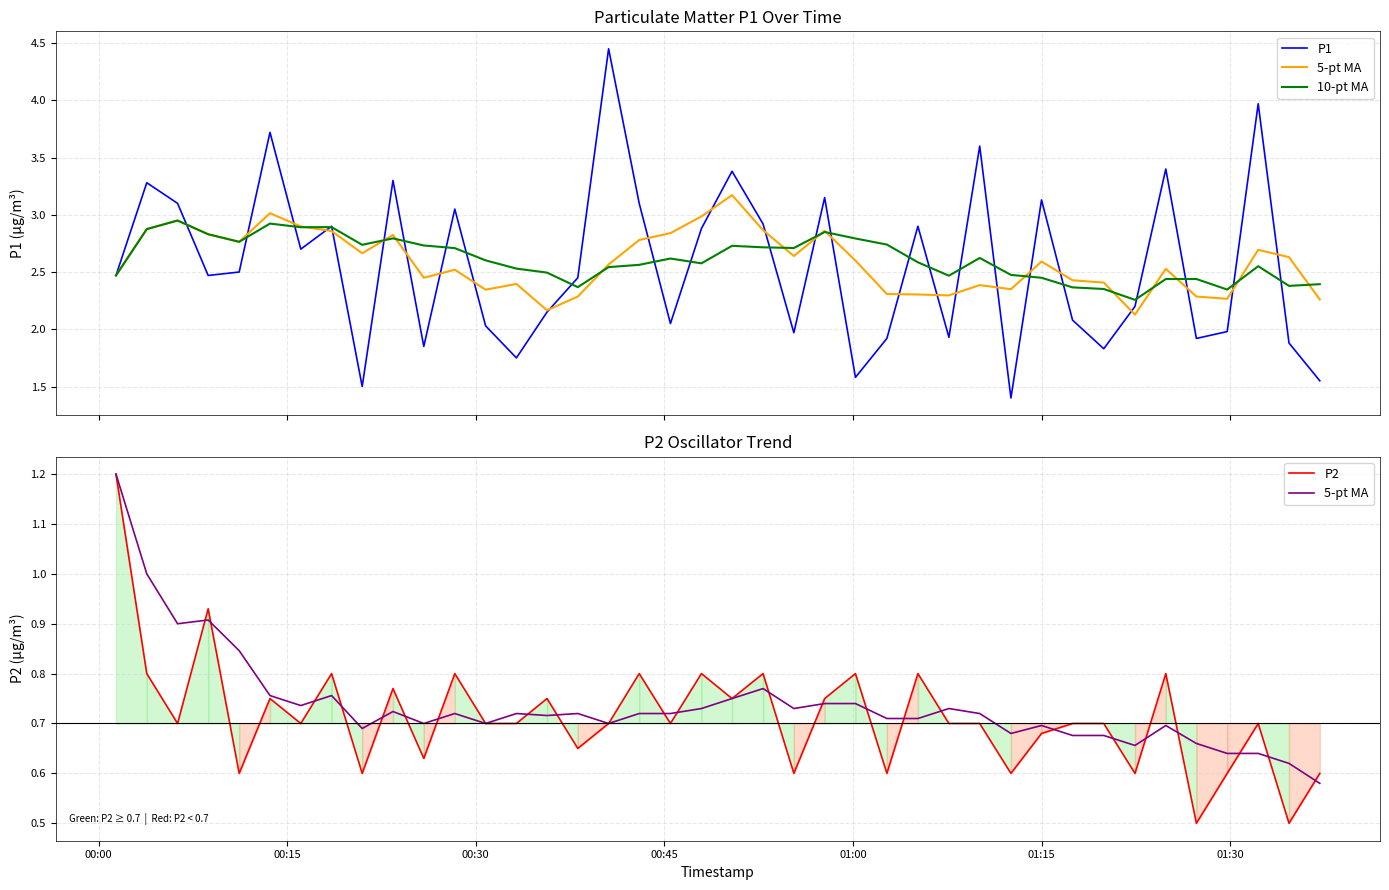

Reading right to left, what are all the values shown in this chart?

P1: 1.6	1.9	4.0	2.0	1.9	3.4	2.2	1.8	2.1	3.1	1.4	3.6	1.9	2.9	1.9	1.6	3.1	2.0	2.9	3.4	2.9	2.0	3.1	4.5	2.5	2.1	1.8	2.0	3.0	1.9	3.3	1.5	2.9	2.7	3.7	2.5	2.5	3.1	3.3	2.5
5-pt MA: 0.6	0.6	0.6	0.6	0.7	0.7	0.7	0.7	0.7	0.7	0.7	0.7	0.7	0.7	0.7	0.7	0.7	0.7	0.8	0.8	0.7	0.7	0.7	0.7	0.7	0.7	0.7	0.7	0.7	0.7	0.7	0.7	0.8	0.7	0.8	0.8	0.9	0.9	1.0	1.2
10-pt MA: 2.4	2.4	2.6	2.3	2.4	2.4	2.3	2.4	2.4	2.5	2.5	2.6	2.5	2.6	2.7	2.8	2.9	2.7	2.7	2.7	2.6	2.6	2.6	2.5	2.4	2.5	2.5	2.6	2.7	2.7	2.8	2.7	2.9	2.9	2.9	2.8	2.8	2.9	2.9	2.5
P2: 0.6	0.5	0.7	0.6	0.5	0.8	0.6	0.7	0.7	0.7	0.6	0.7	0.7	0.8	0.6	0.8	0.8	0.6	0.8	0.8	0.8	0.7	0.8	0.7	0.7	0.8	0.7	0.7	0.8	0.6	0.8	0.6	0.8	0.7	0.8	0.6	0.9	0.7	0.8	1.2